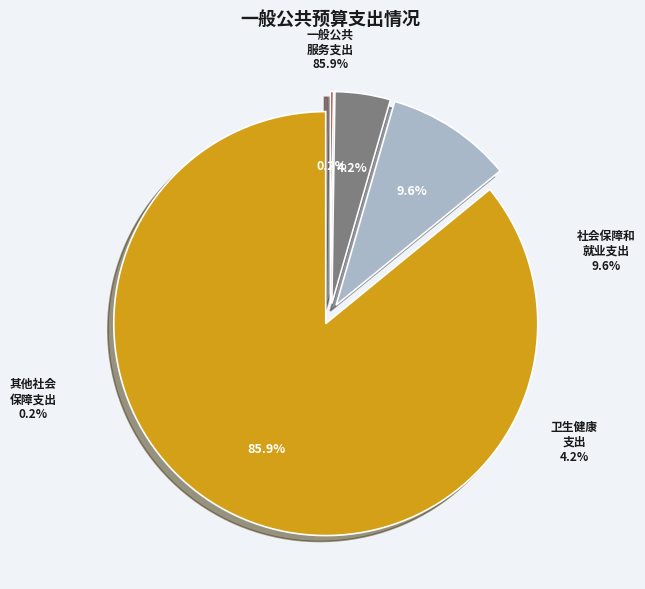

To the nearest percent, what is the difference between the largest and smallest slice percentages?

86%